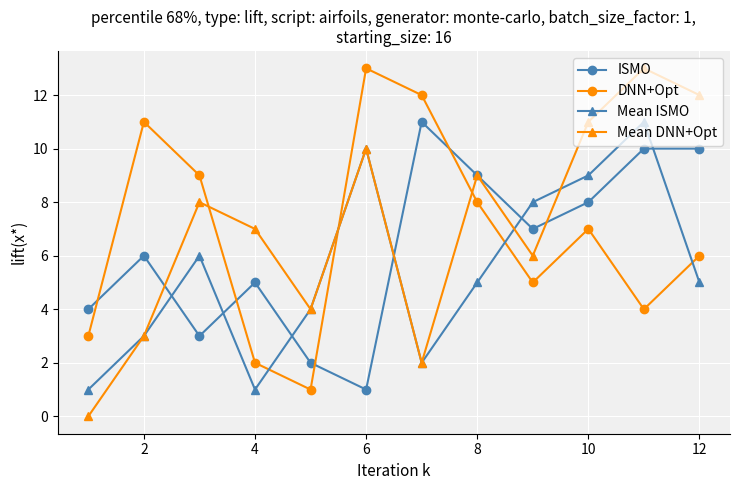

Is this an area chart (filled region under the line)?

No